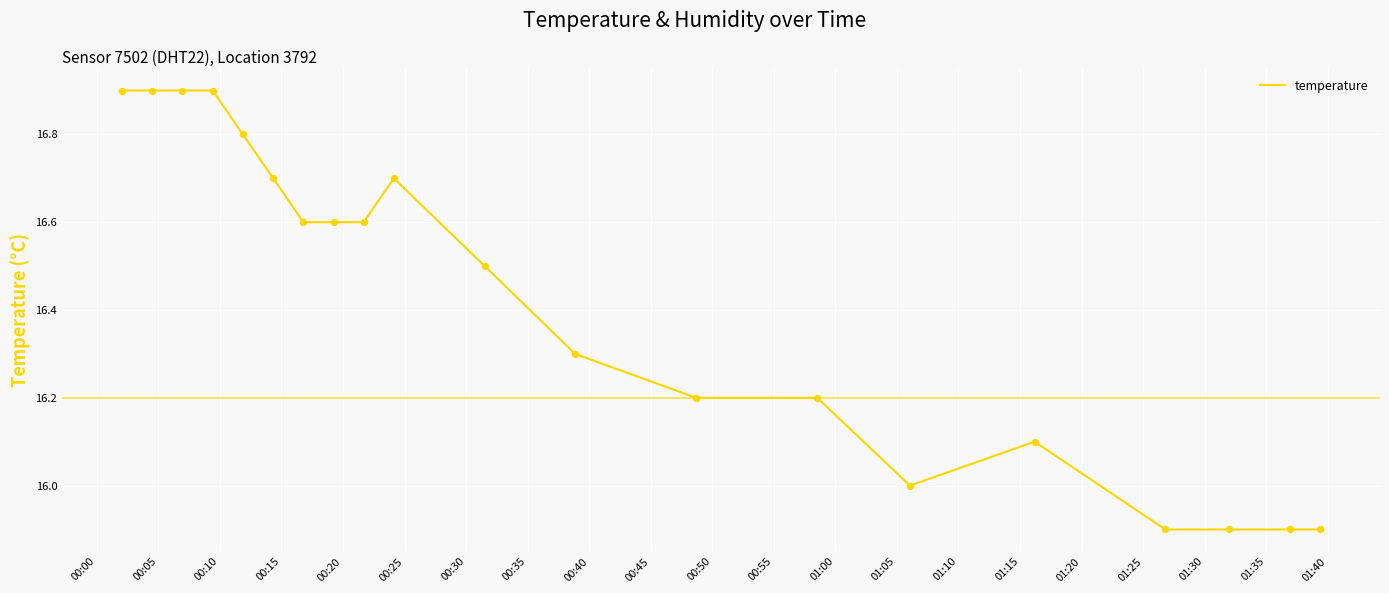

What is the difference between the maximum and minimum values?

1.0